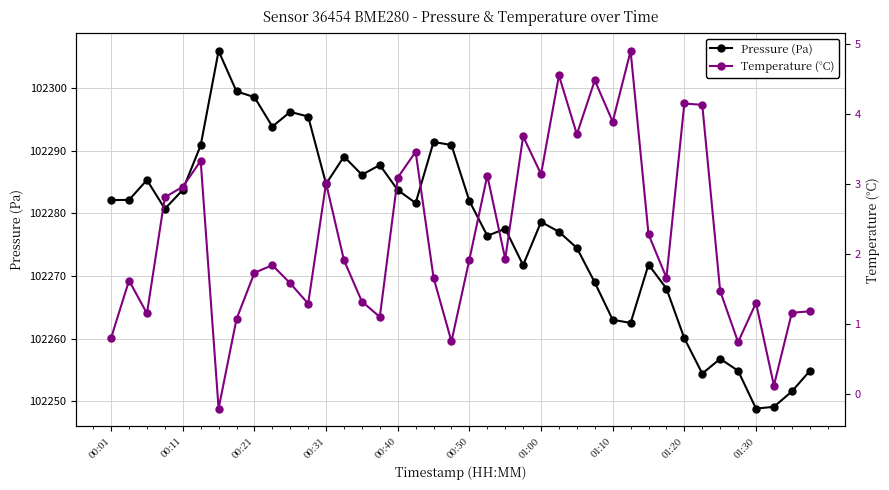

True or false: Pressure (Pa) has a value of 102283.7 at 00:11.

True